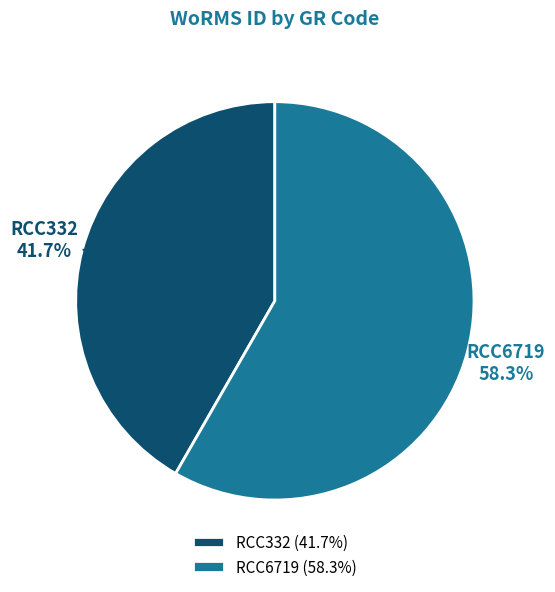

Does RCC6719 represent more than half of the total?

Yes